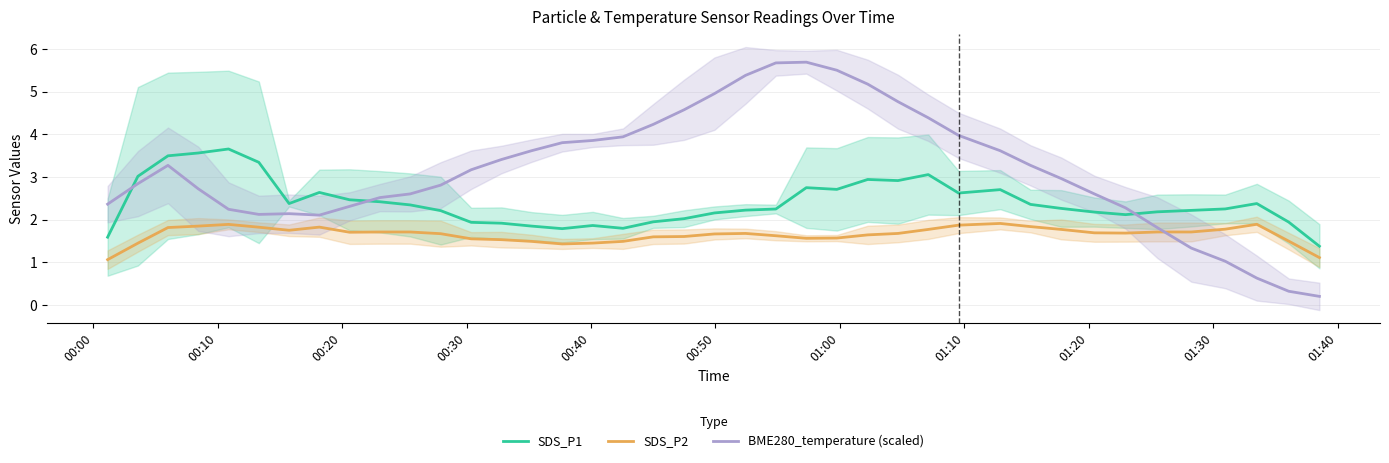

Rank the series by their average value, from lowest to highest.

SDS_P2, SDS_P1, BME280_temperature (scaled)